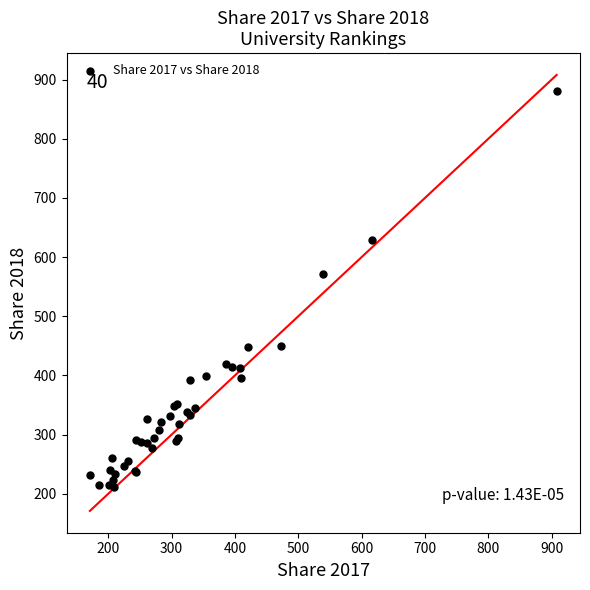

What Y value in the scatter plot is closest to 545?

572.1